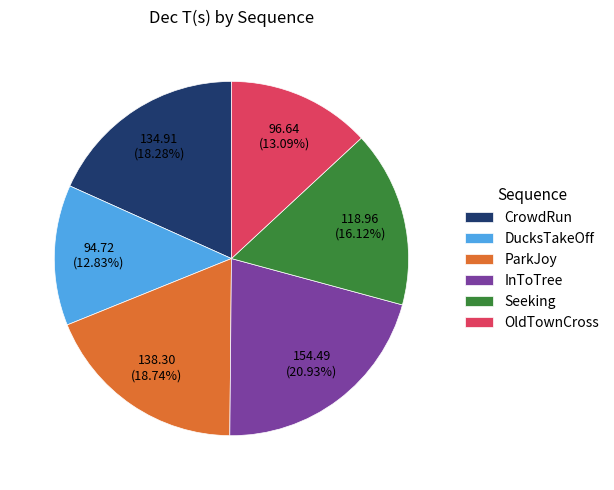

Combined, what portion of the pie is OldTownCross and InToTree?

34.0%